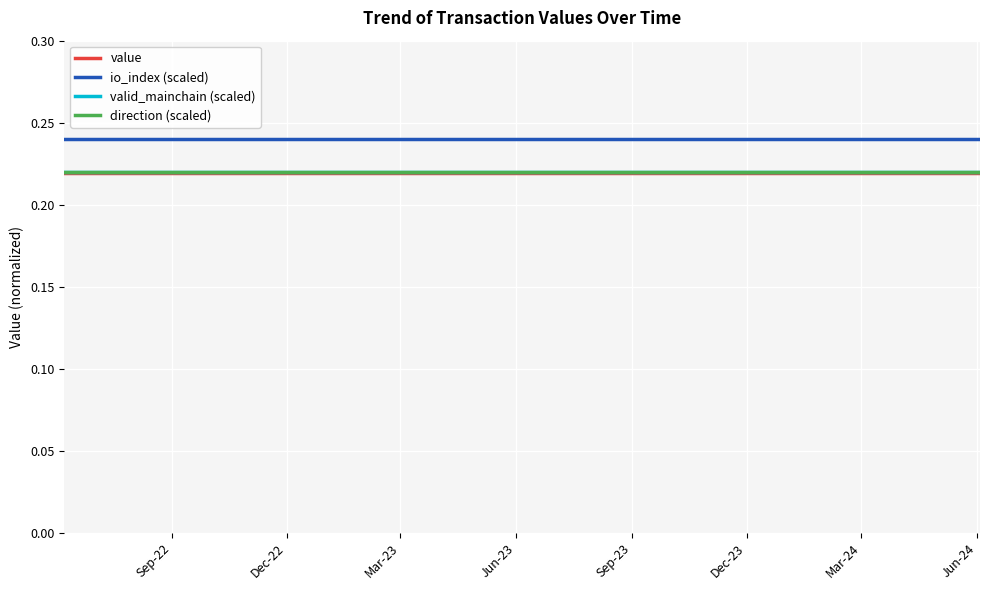

Is this an area chart (filled region under the line)?

No